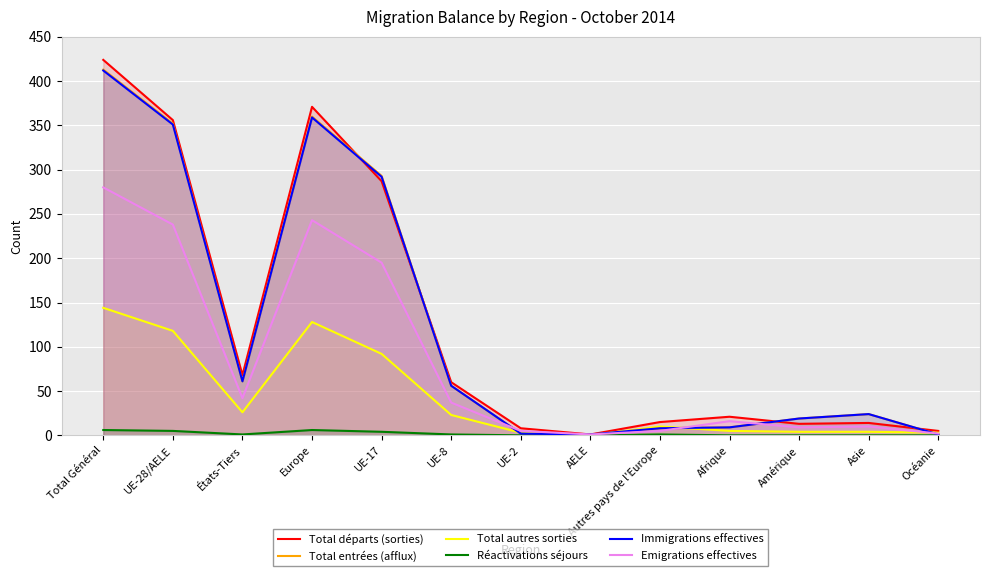

What is the difference between the highest and lowest values at Asie?

24